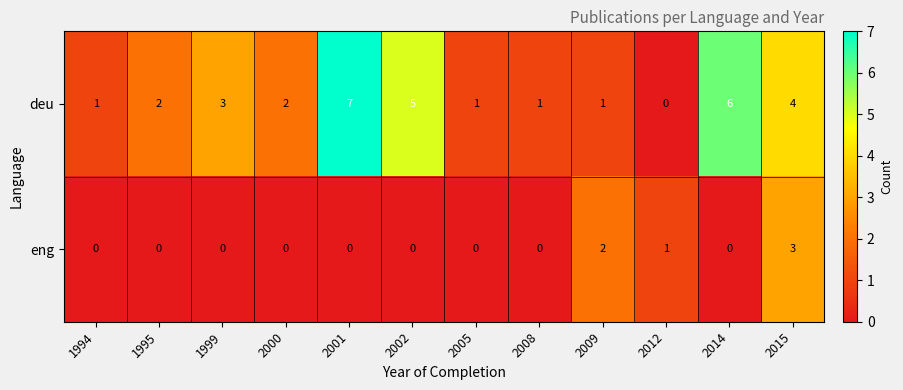

Which category has the lowest value in the deu series?

2012